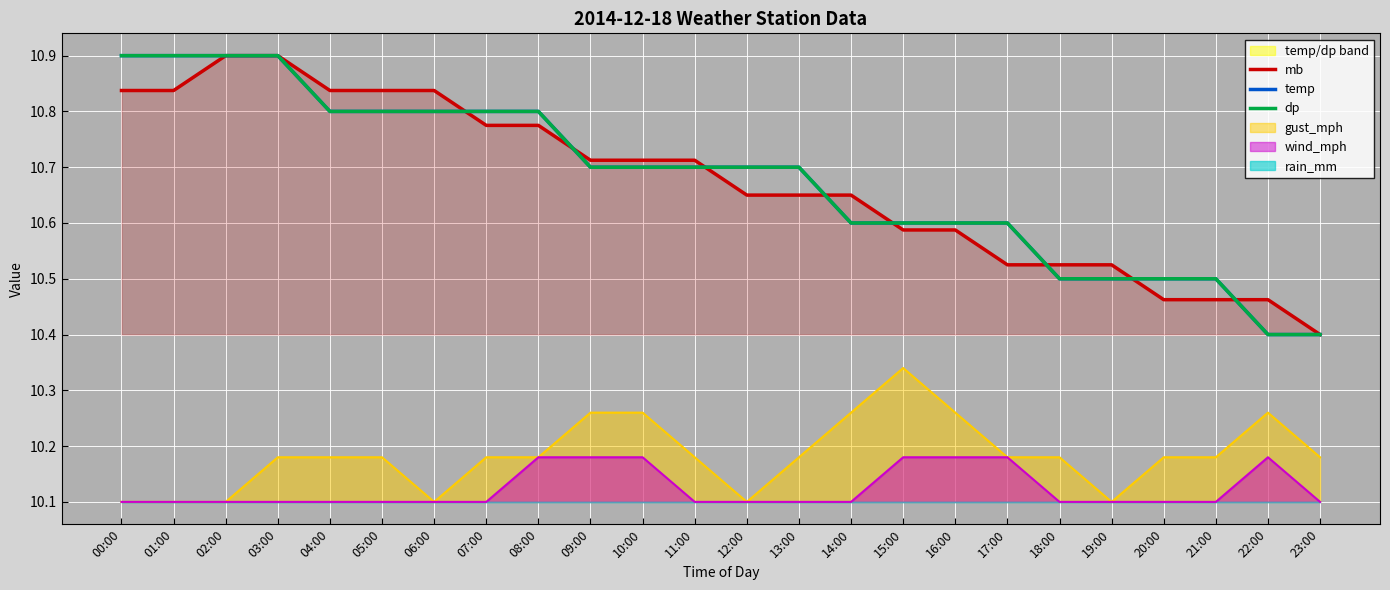

Between 15:00 and 12:00, which is larger?

12:00